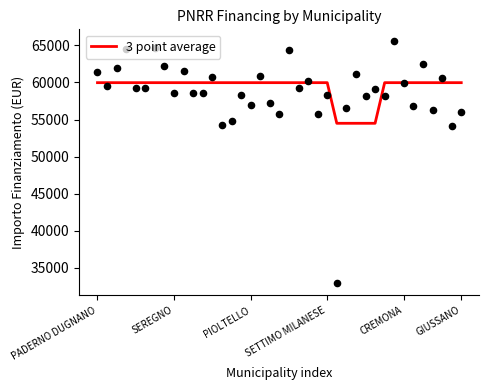

Approximately how many times larger is the value at 10 compared to 14?

1.0